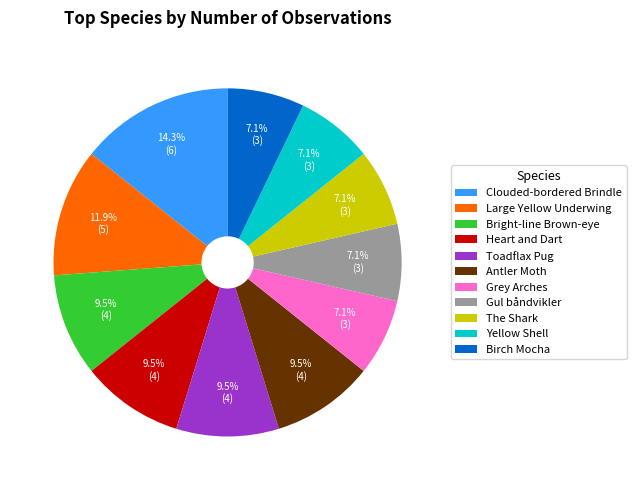

Is there any slice that represents more than half of the pie?

No